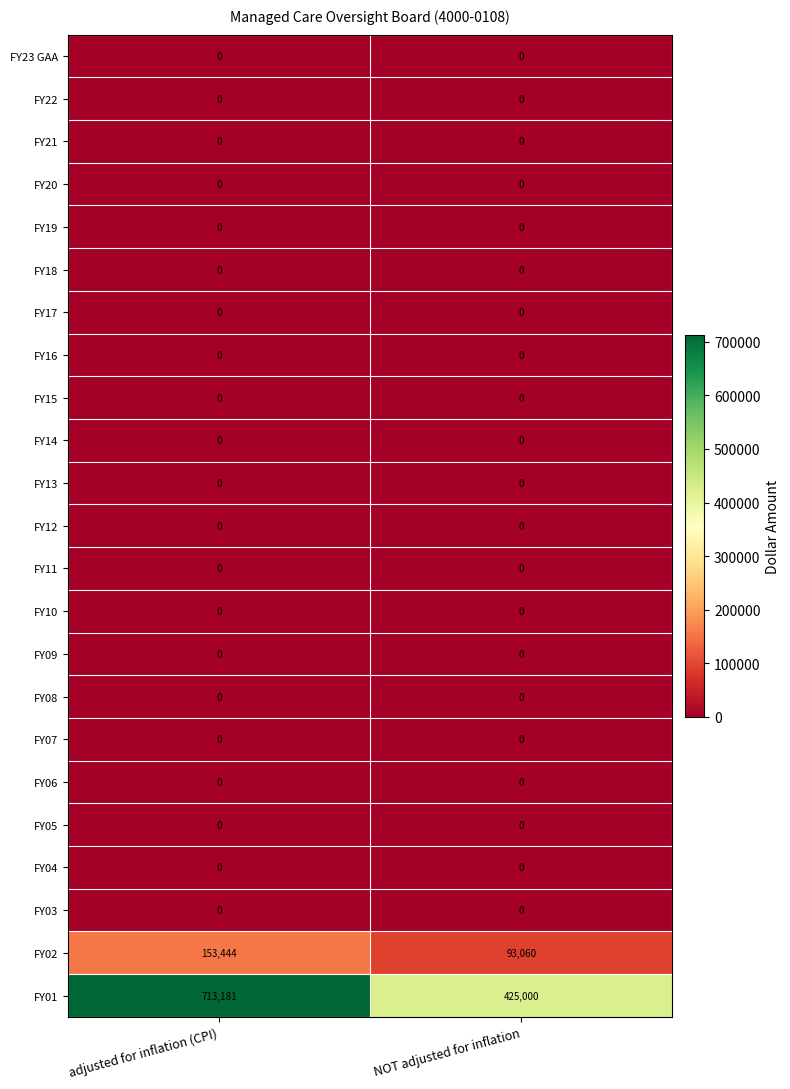

The FY02 series shows 93060 at NOT adjusted for inflation. True or false?

True